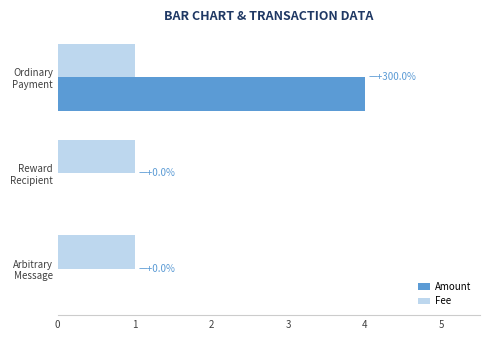

Count the number of data series in this chart.

2